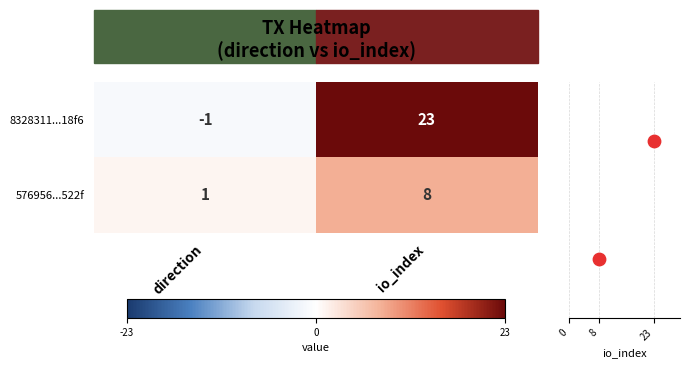

What is the average value of the 8328311...18f6 series?

11